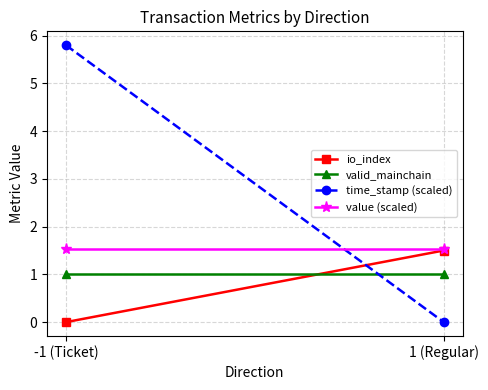

True or false: value (scaled) has a value of 1.5 at 1 (Regular).

True